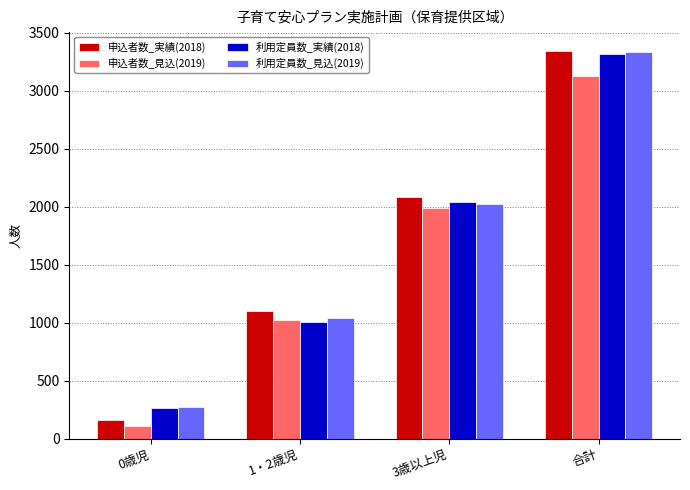

At which label is 利用定員数_見込(2019) closest to 1804?

3歳以上児